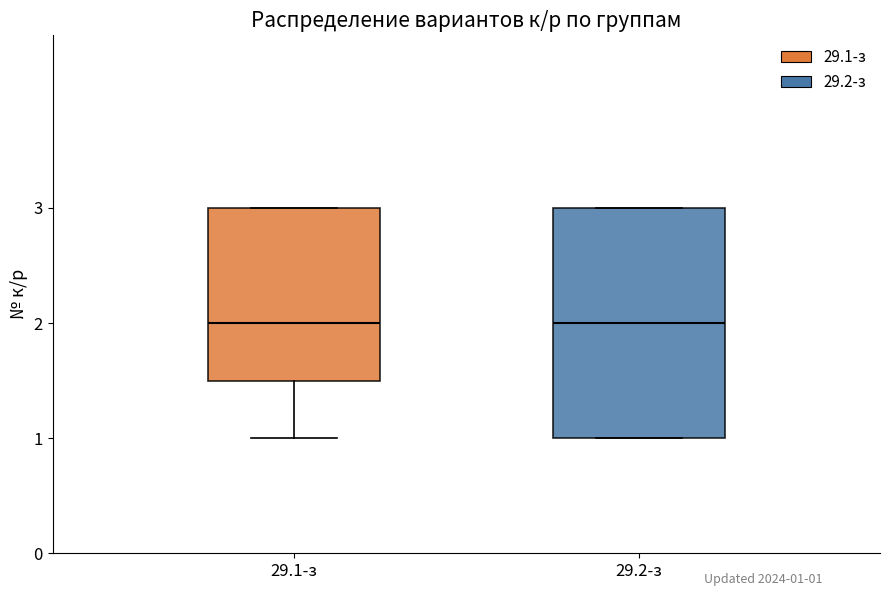

Where does the median line of the box for 29.2-з sit on the y-axis? The values are not printed on the chart, so give them approximately, as read against the axis.

2.0